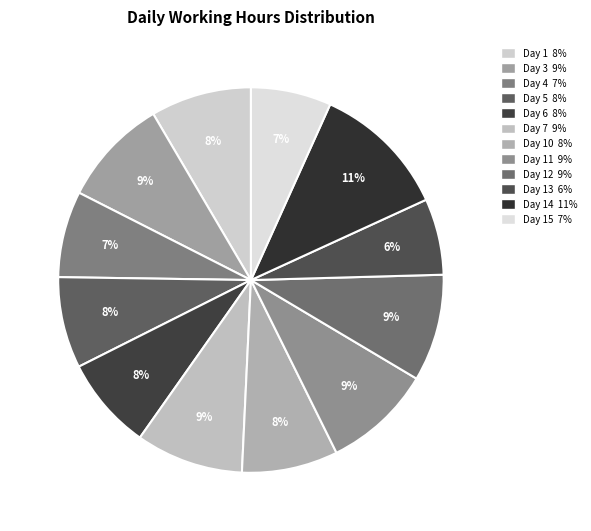

How many segments does this pie chart have?

12